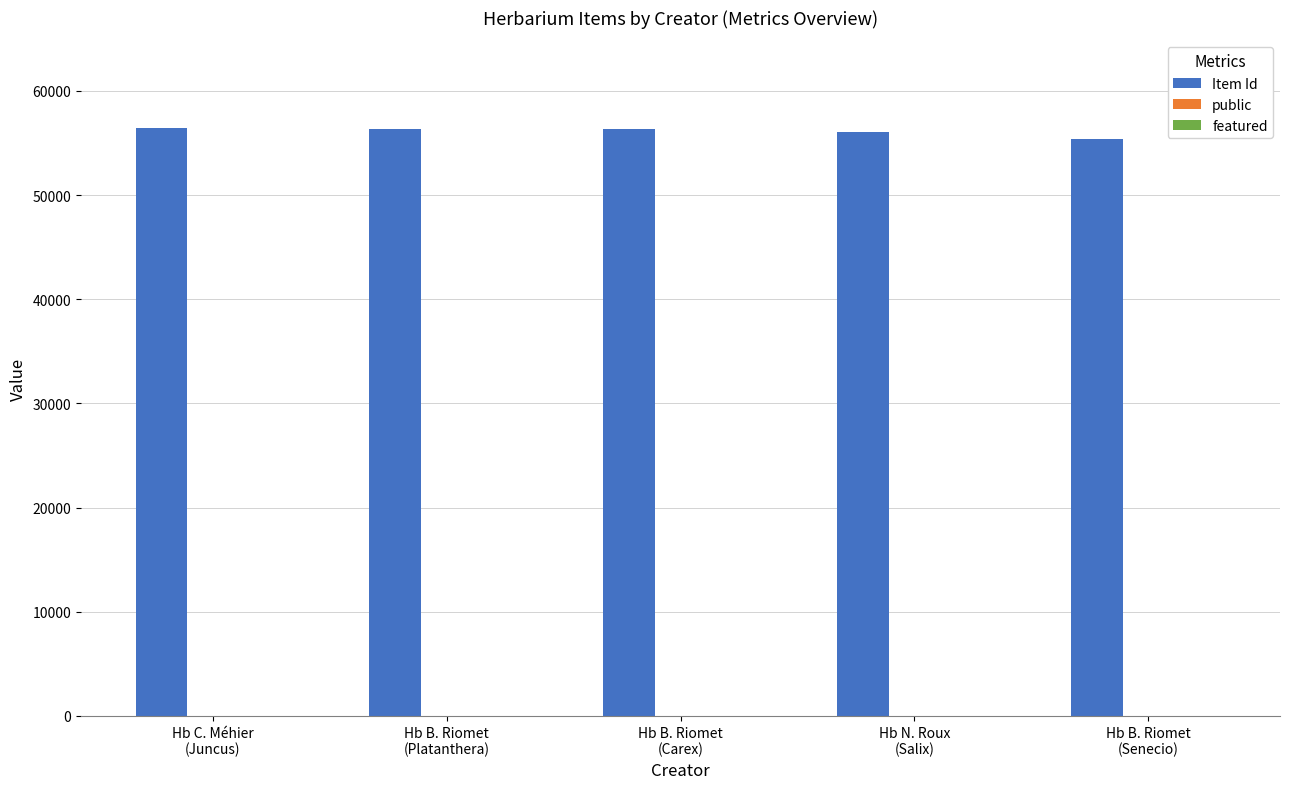

Which series has the largest total across all categories?

Item Id